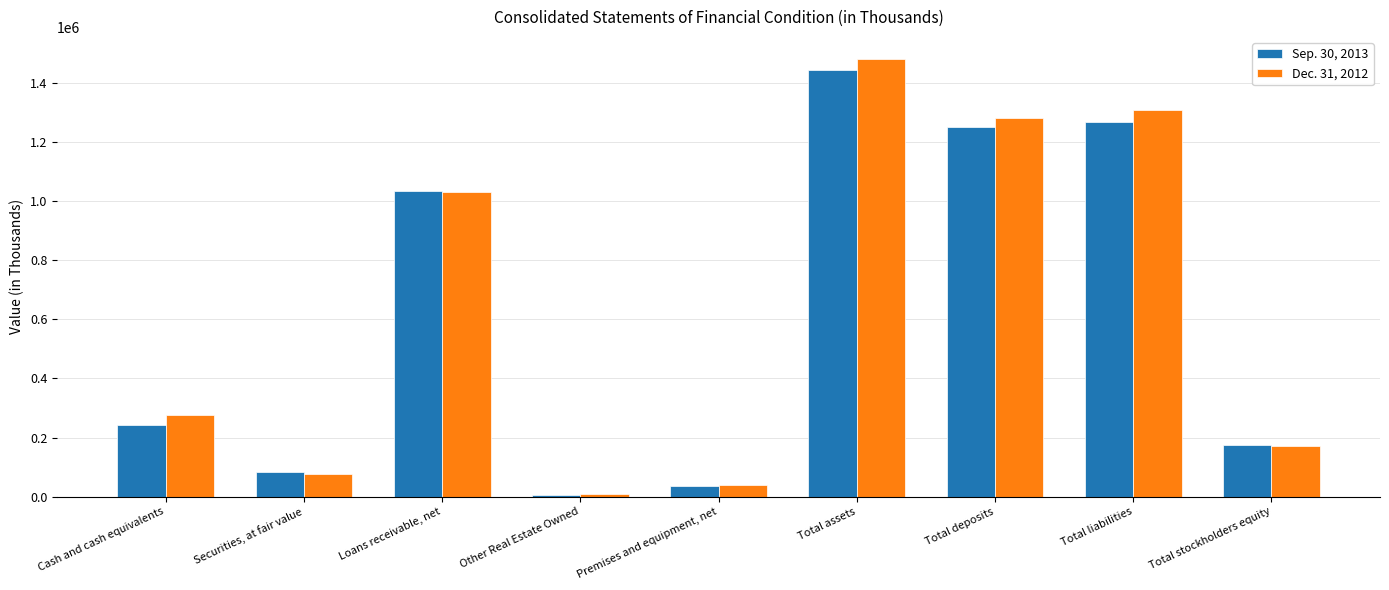

Where is Sep. 30, 2013 nearest to the value 723675?

Loans receivable, net